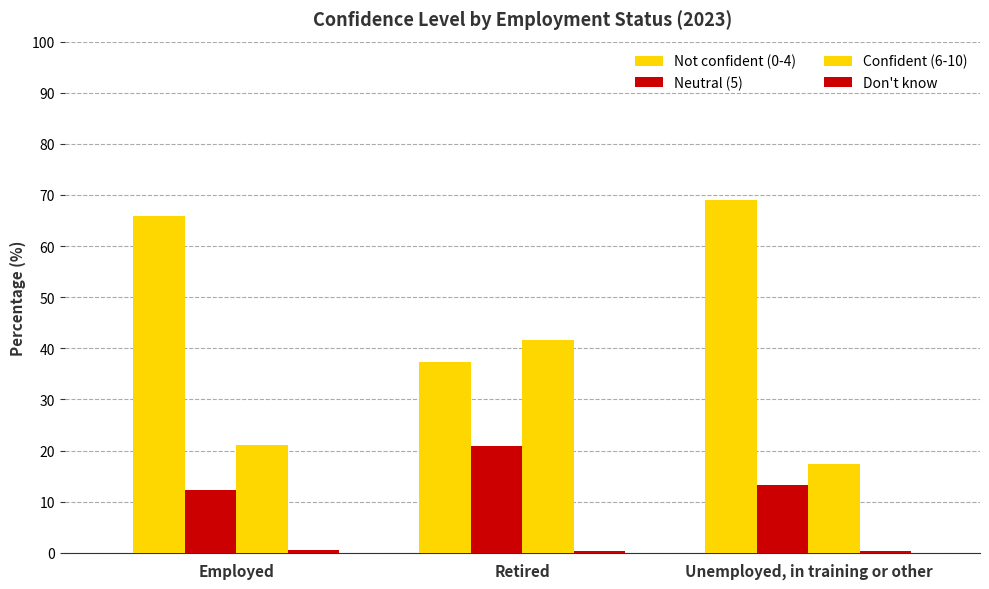

What is the greatest value displayed?

69.0